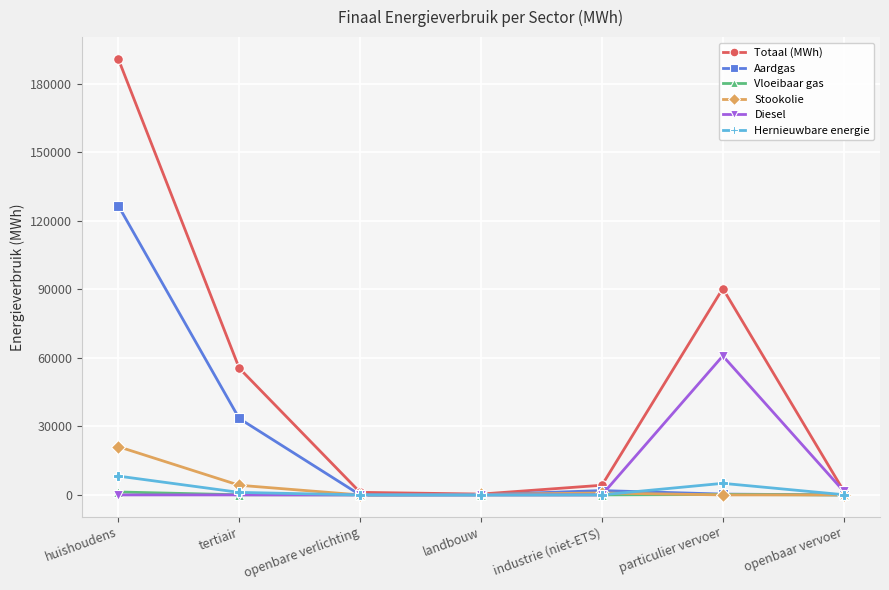

Which series has the largest range (max minus min)?

Totaal (MWh)